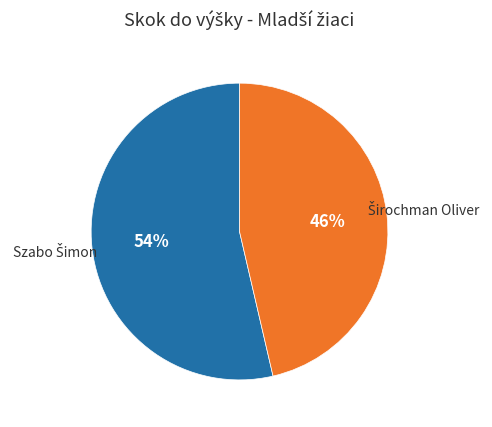

To the nearest percent, what is the average slice percentage?

50%